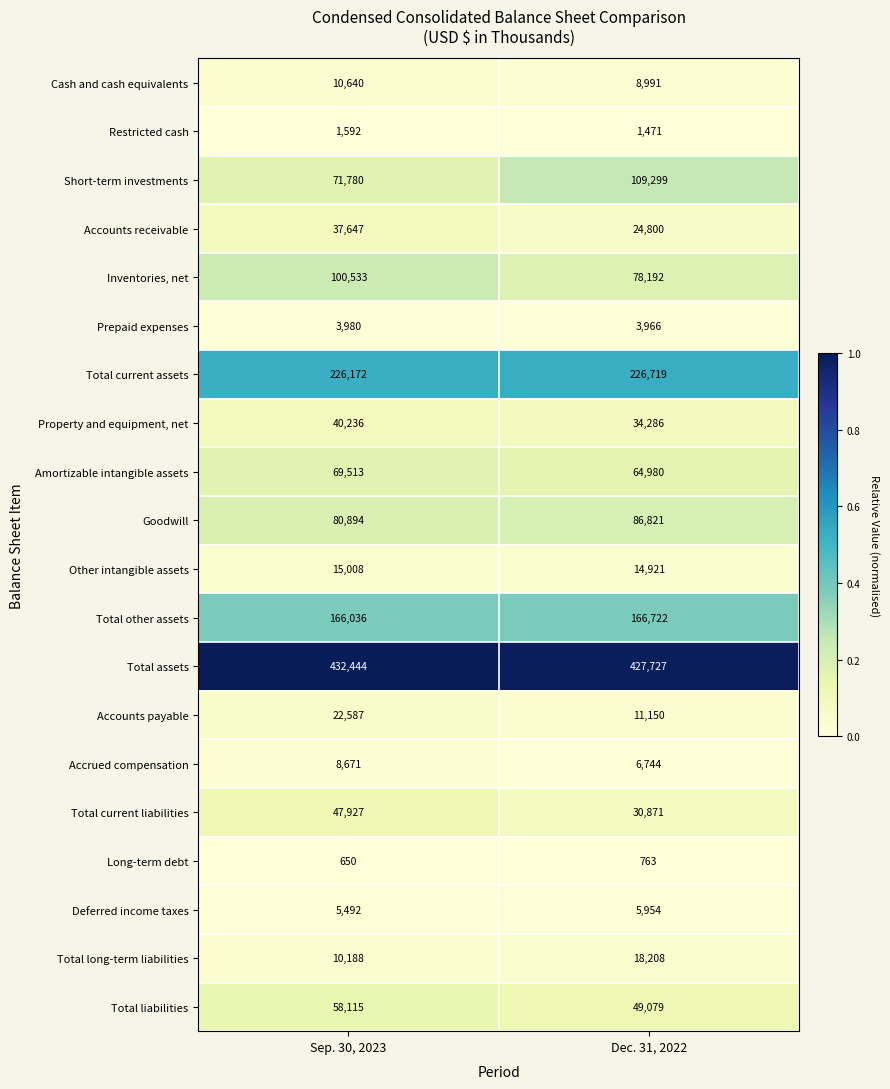

Which series has the widest spread of values?

Short-term investments